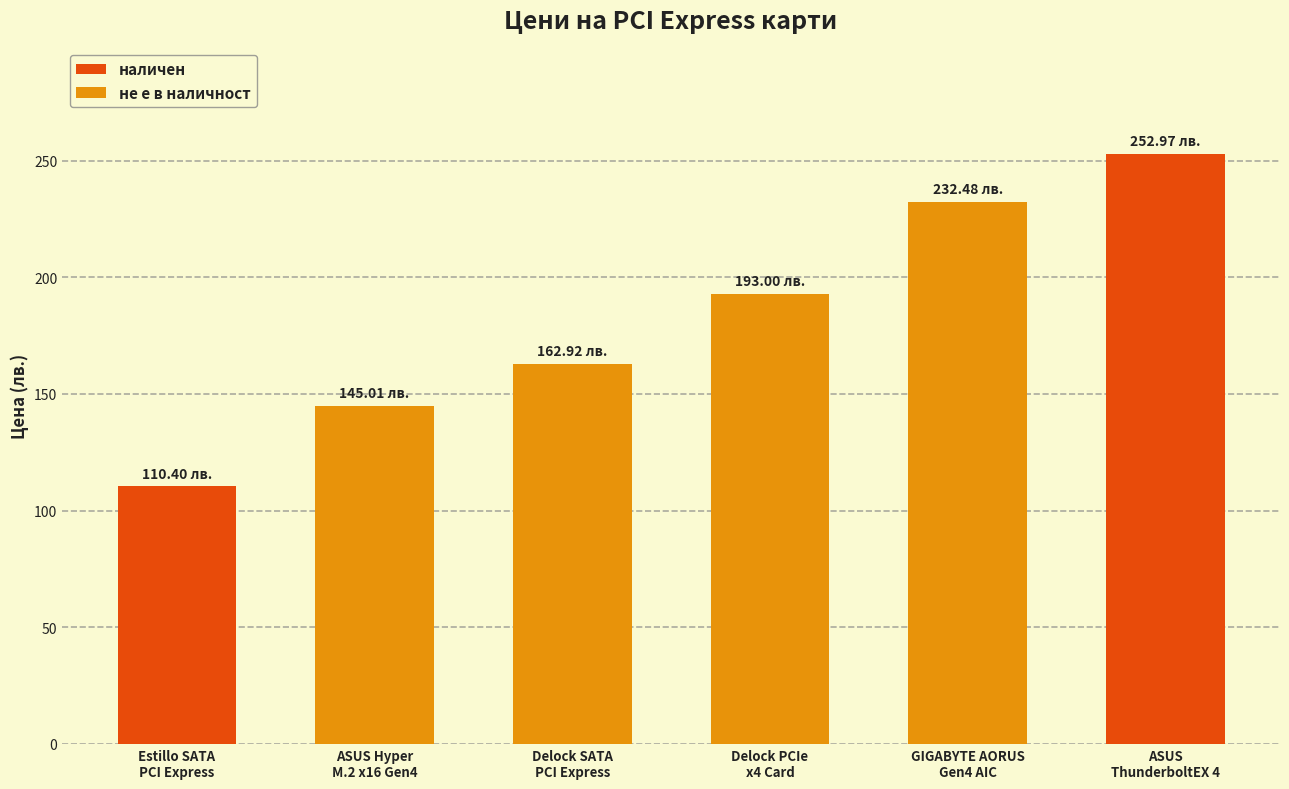

What is the greatest value displayed?

253.0